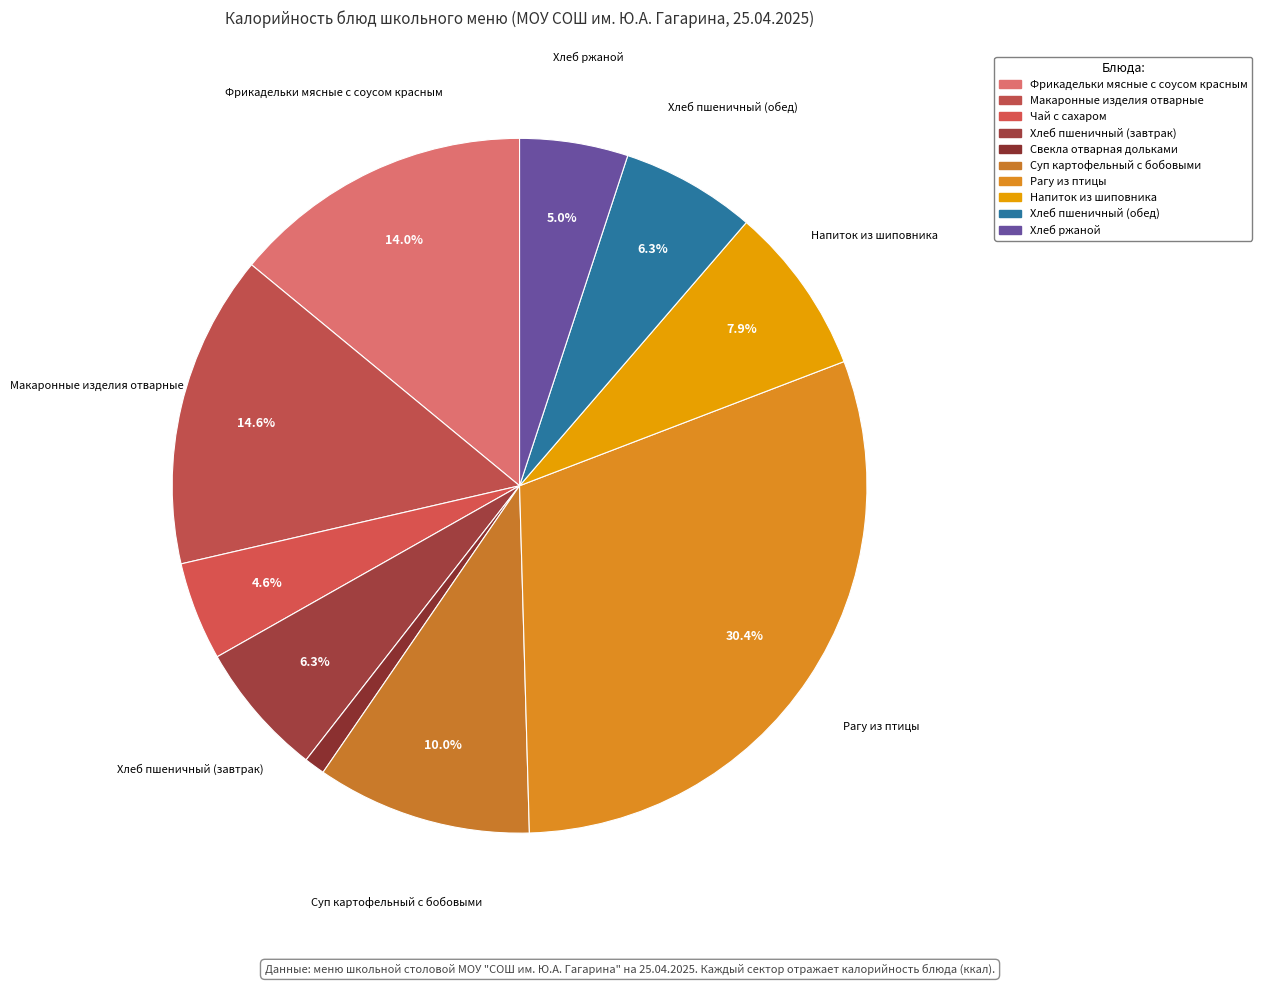

Which slice is the largest?

Рагу из птицы